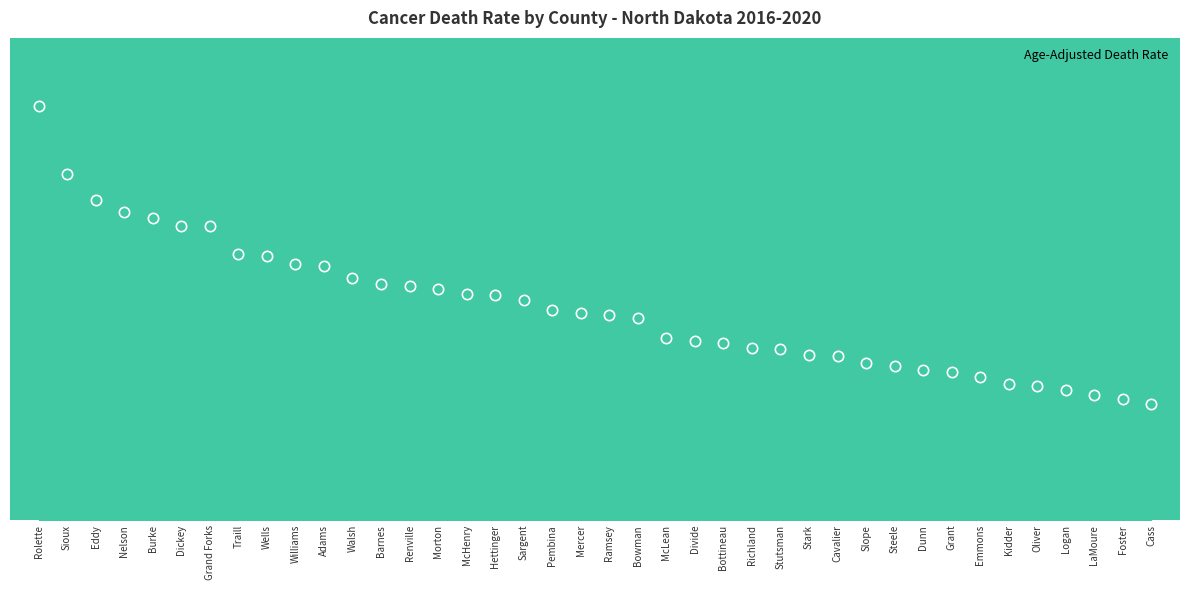

Which has a higher value, McLean or Walsh?

Walsh